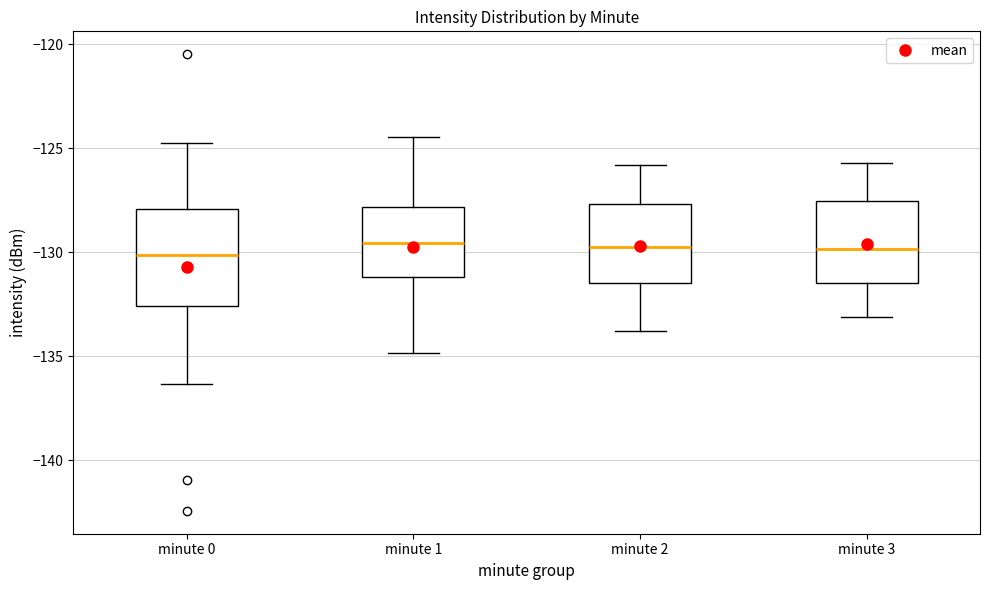

Reading left to right, transcribe this box plot: for each box, give where its median line is, the range the box spans, and where its two whiskers end, as read against the y-axis. The values are not printed on the chart, so give them approximately, as read against the axis.

minute 0: median -130.0, box -132.5 to -128.0, whiskers -136.5 to -124.5
minute 1: median -129.5, box -131.0 to -128.0, whiskers -135.0 to -124.5
minute 2: median -129.5, box -131.5 to -127.5, whiskers -134.0 to -126.0
minute 3: median -130.0, box -131.5 to -127.5, whiskers -133.0 to -125.5